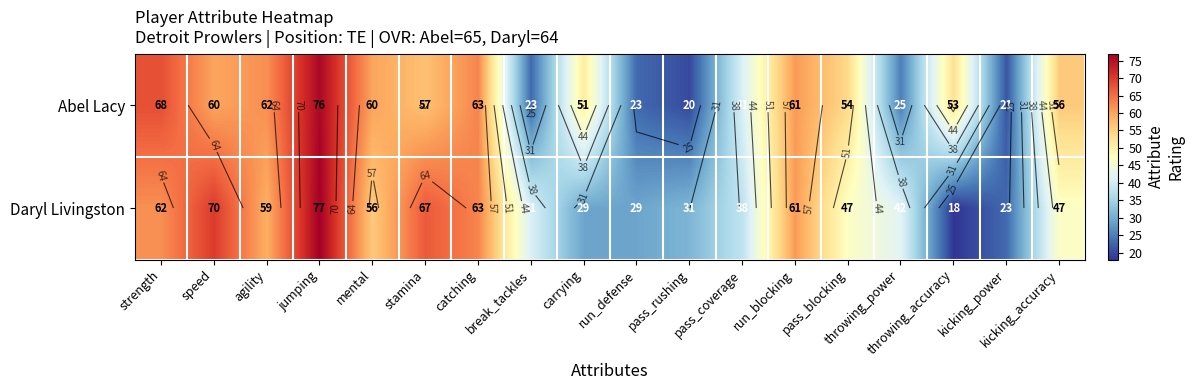

What is the minimum value for Daryl Livingston?

18